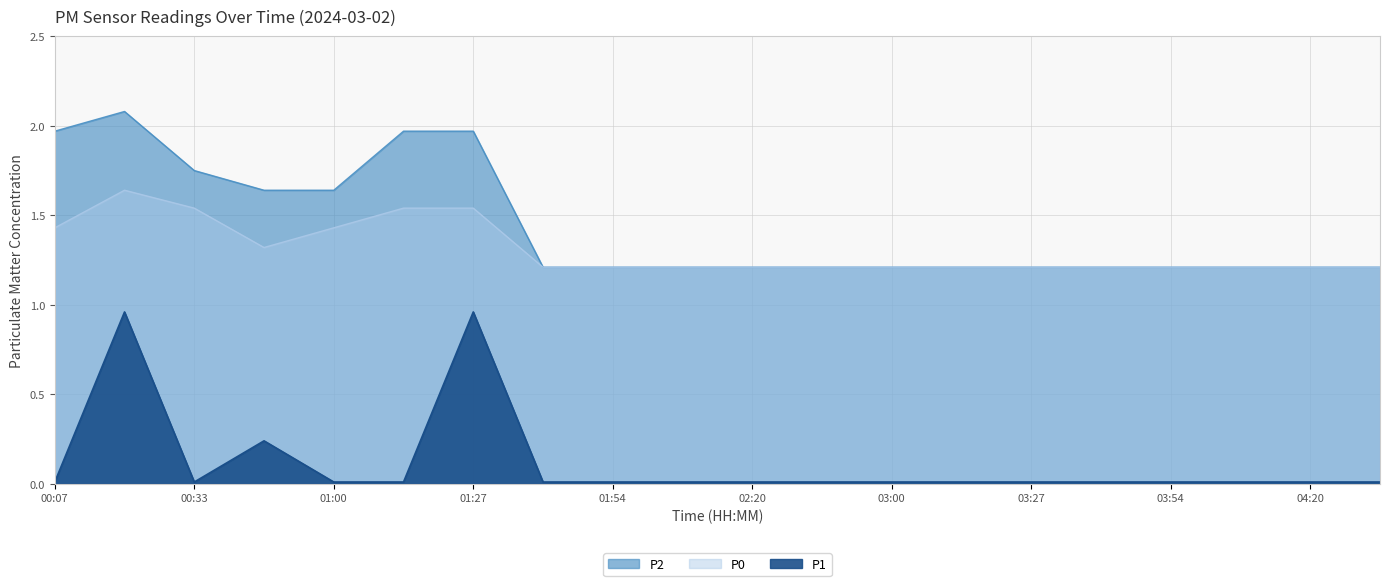

True or false: P2 and P1 intersect in this chart.

False